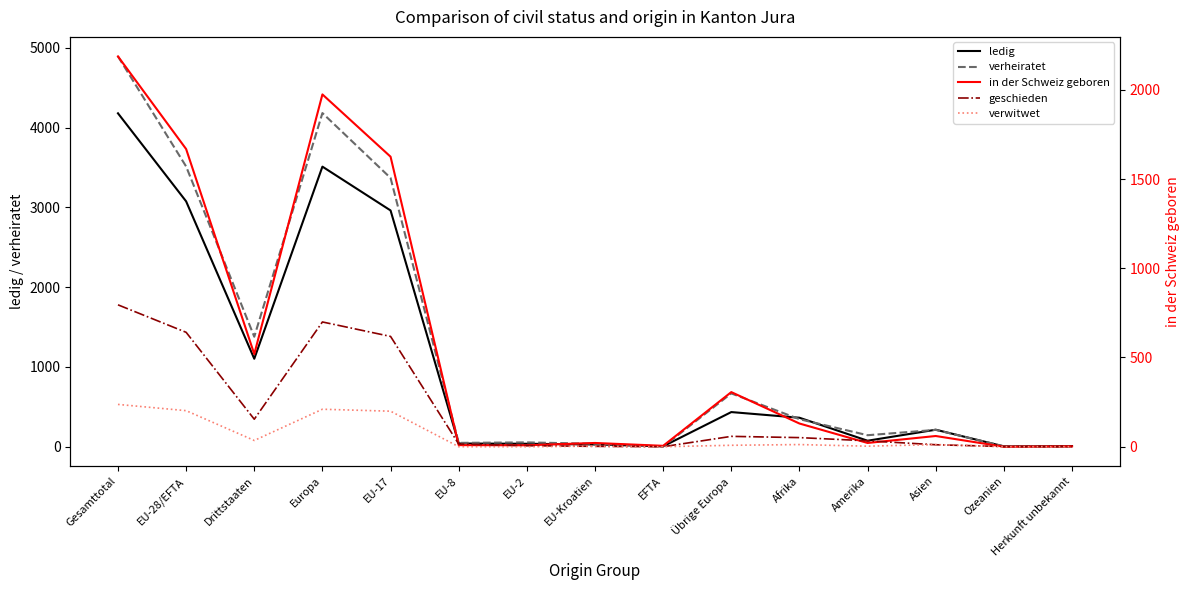

Rank the series by their maximum value, from highest to lowest.

verheiratet, ledig, in der Schweiz geboren, geschieden, verwitwet